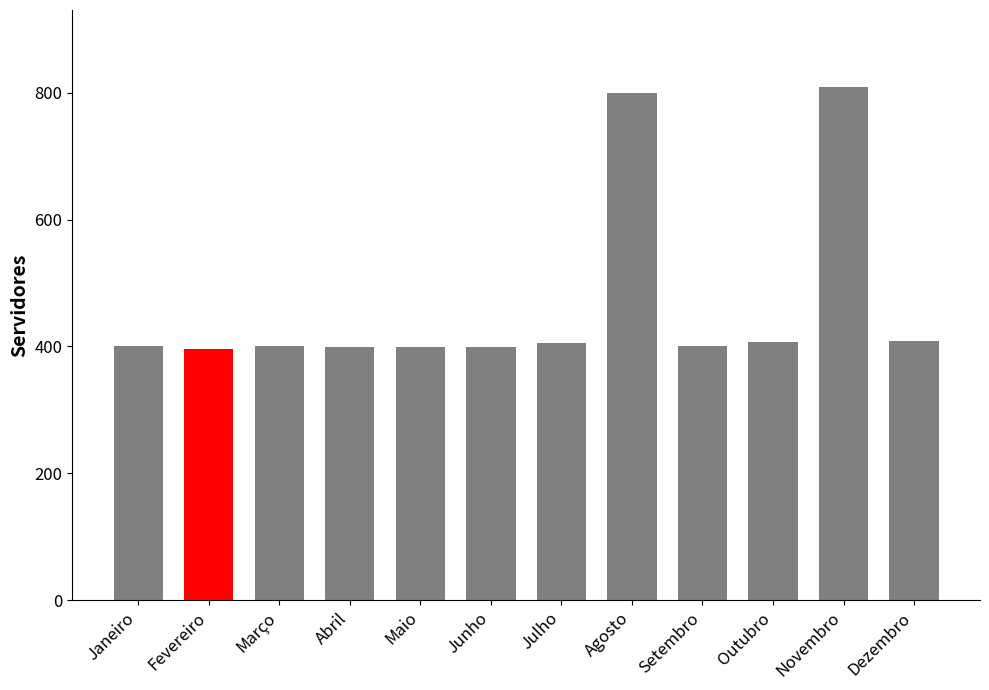

True or false: the data shows 119 at Setembro.

False